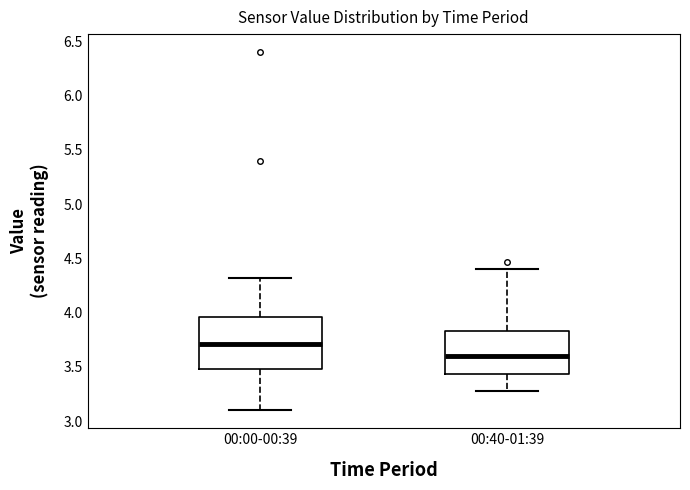

Which box is the tallest, from its lower edge to its upper edge?

00:00-00:39